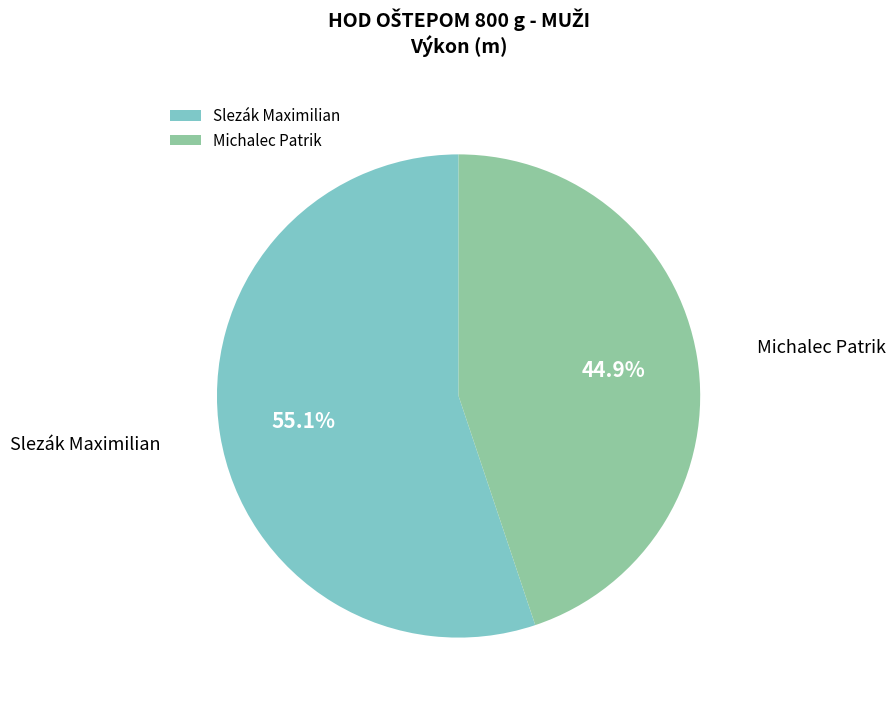

Is it true that Michalec Patrik is 45% of the pie?

True